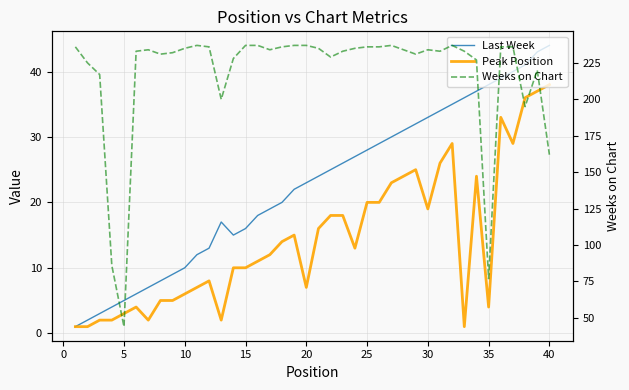

What is the difference between the maximum and minimum values in the Last Week series?

43